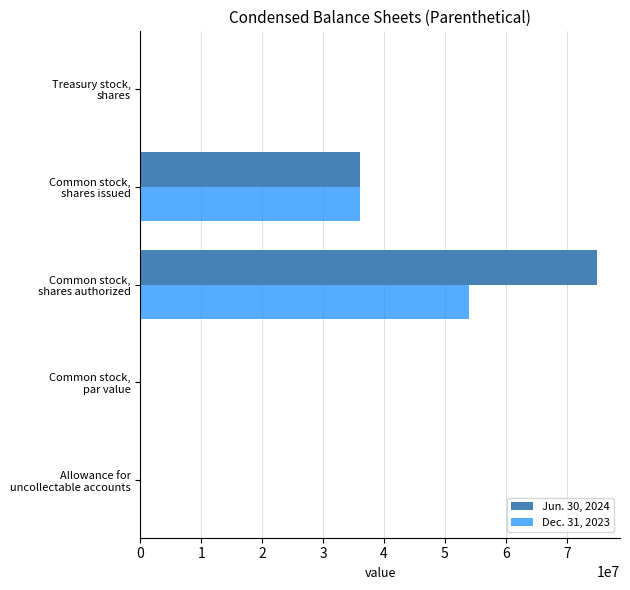

Where is Dec. 31, 2023 nearest to the value 27000250?

Common stock,
shares issued